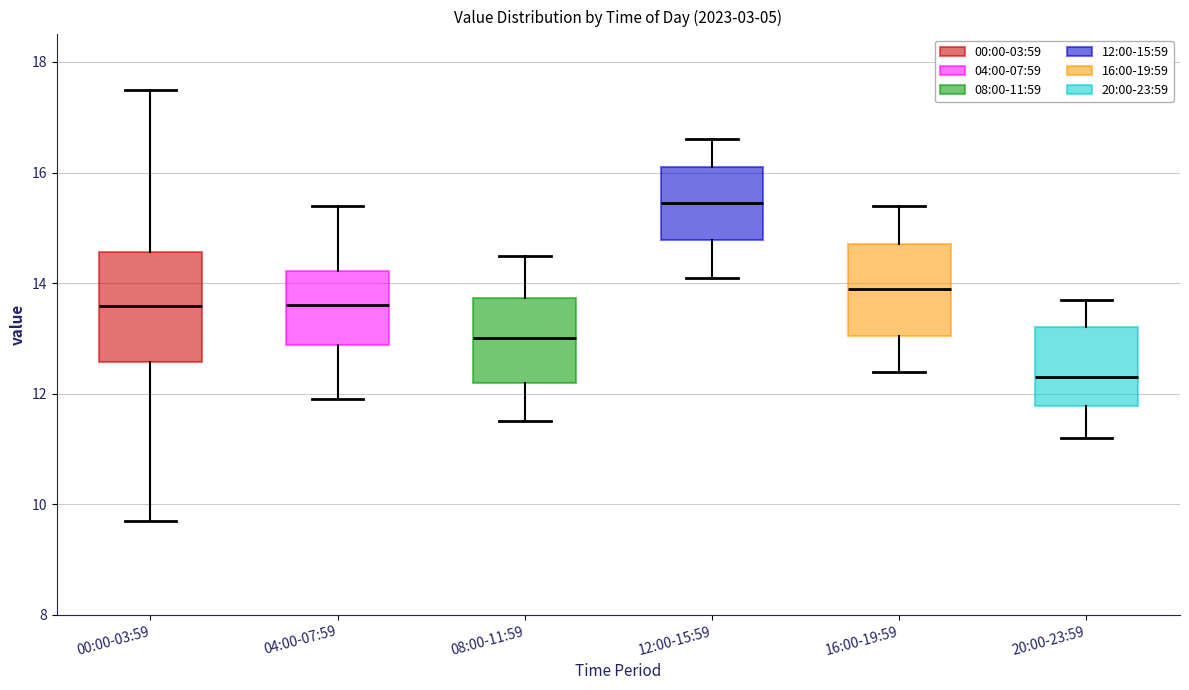

Where does the upper whisker of the box for 08:00-11:59 end on the y-axis? The values are not printed on the chart, so give them approximately, as read against the axis.

14.6